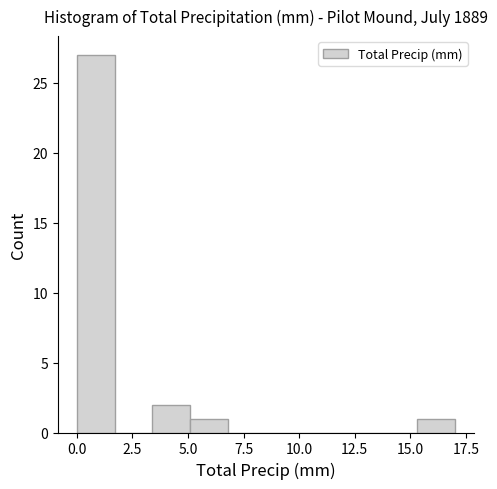

Read against the x-axis, roughly where is the centre of the tallest bar?

1.0